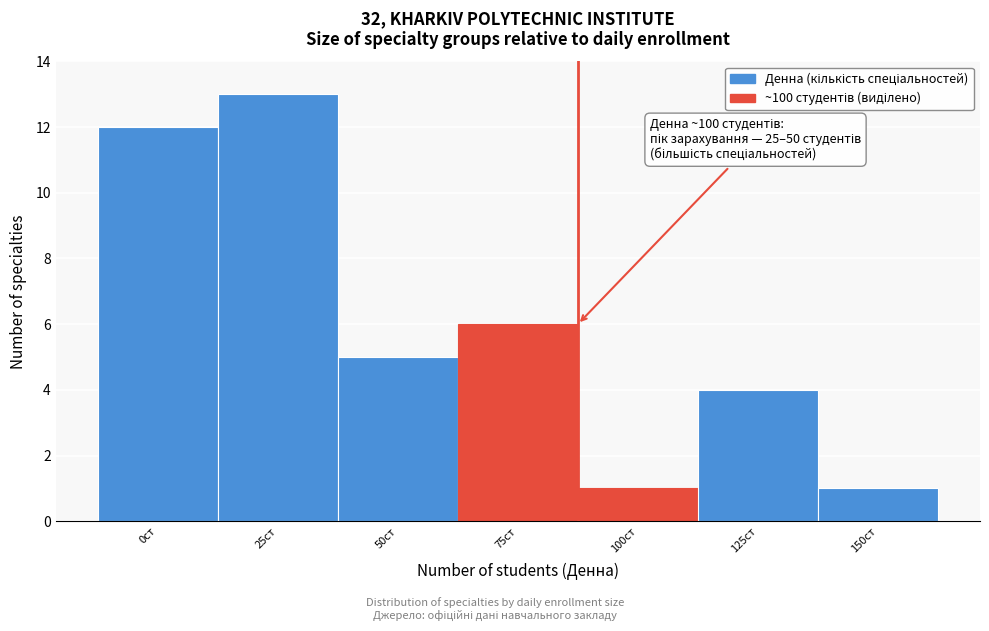

Reading left to right, transcribe all the data shown in this chart.

0ст=12	25ст=13	50ст=5	75ст=6	100ст=1	125ст=4	150ст=1